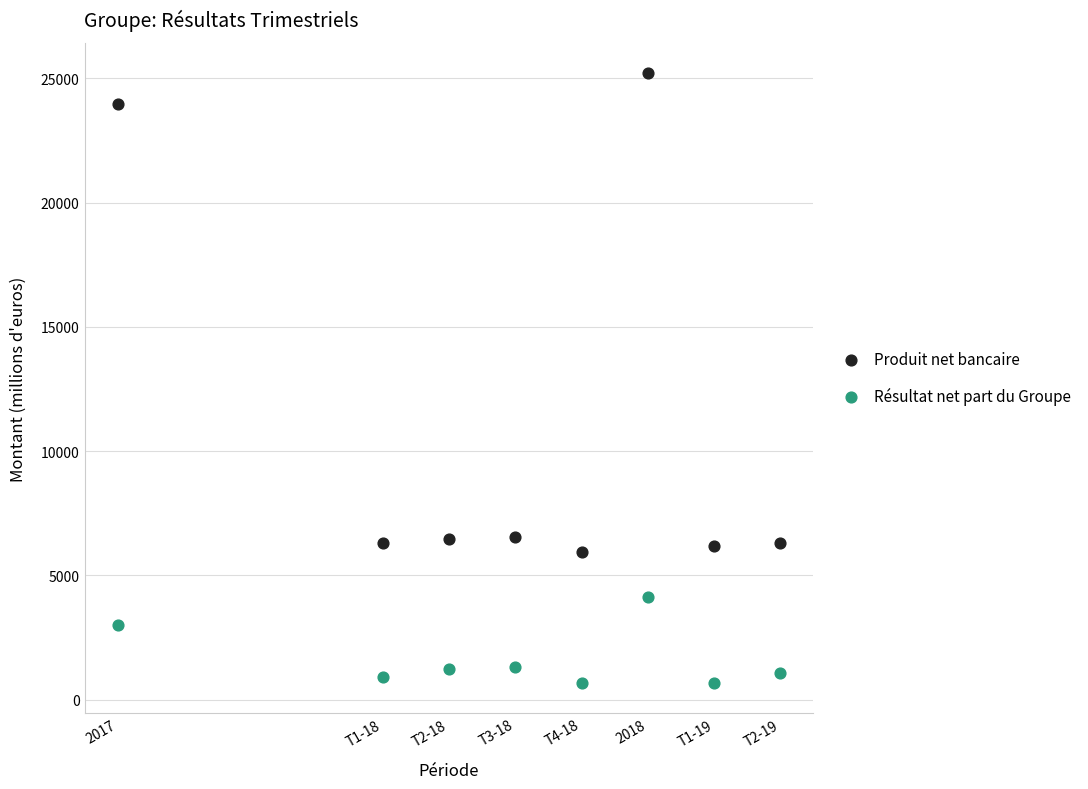

Which series has the widest spread of Y values?

Produit net bancaire